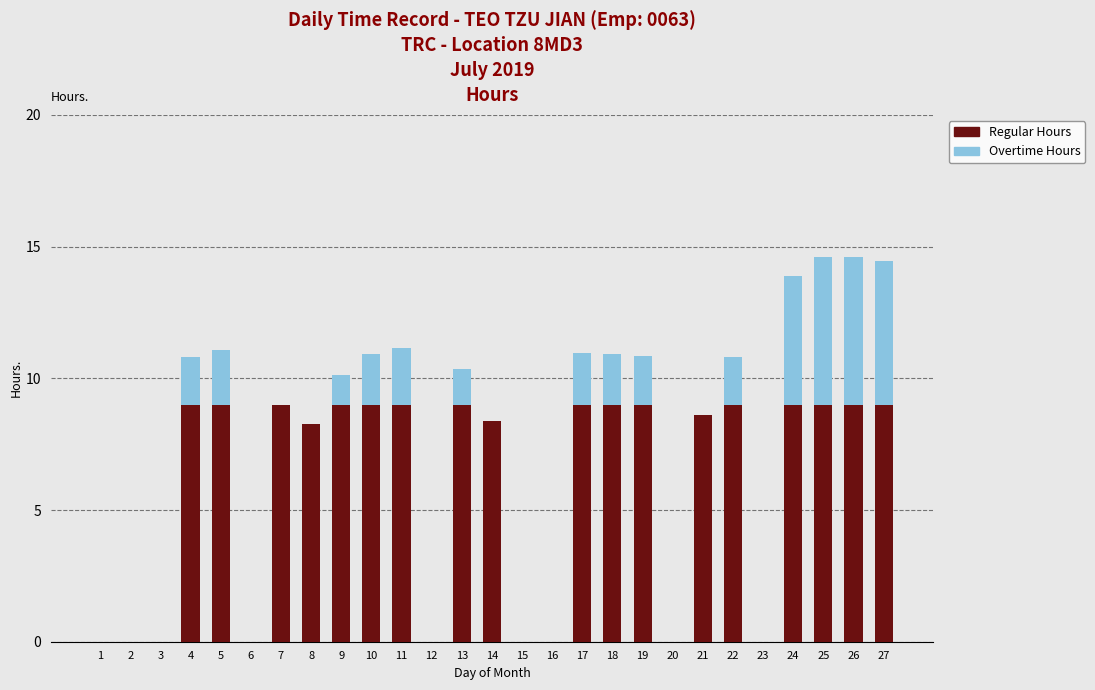

Is it true that Regular Hours equals 9.0 at 27?

True